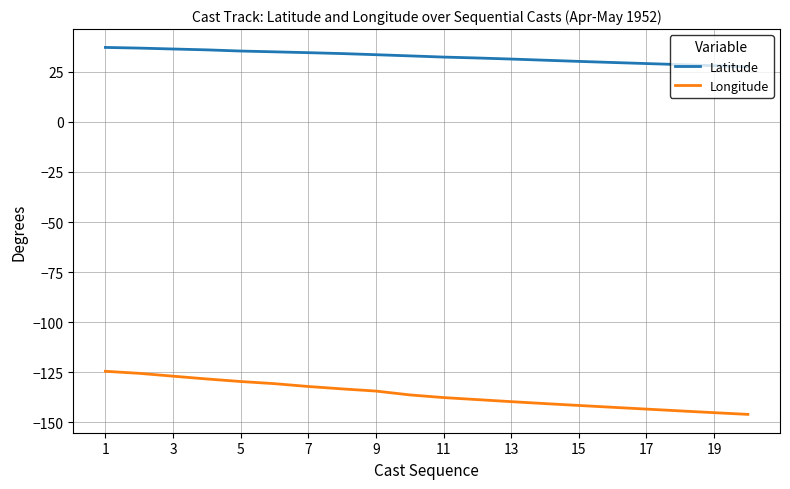

Rank the series by their average value, from highest to lowest.

Latitude, Longitude